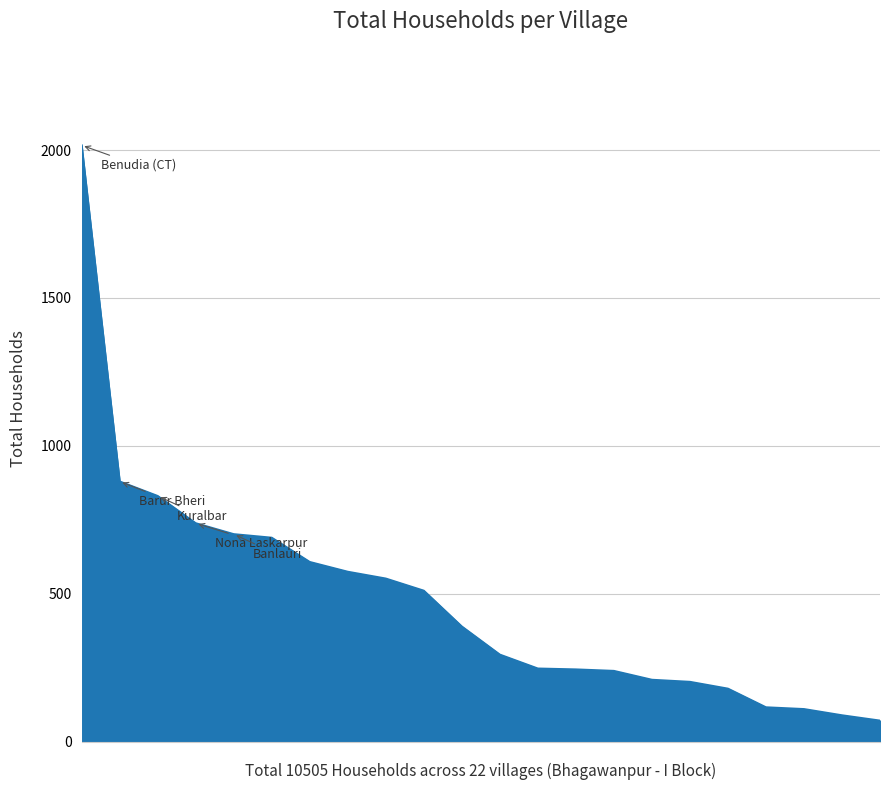

What is the maximum value shown in the chart?

2016